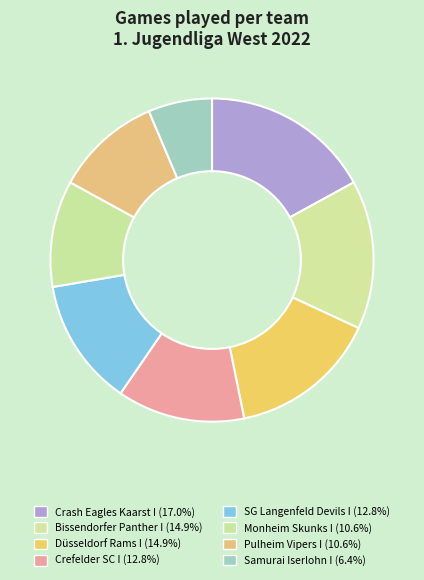

Rank the categories by value from lowest to highest.

Samurai Iserlohn I, Monheim Skunks I, Pulheim Vipers I, Crefelder SC I, SG Langenfeld Devils I, Bissendorfer Panther I, Düsseldorf Rams I, Crash Eagles Kaarst I